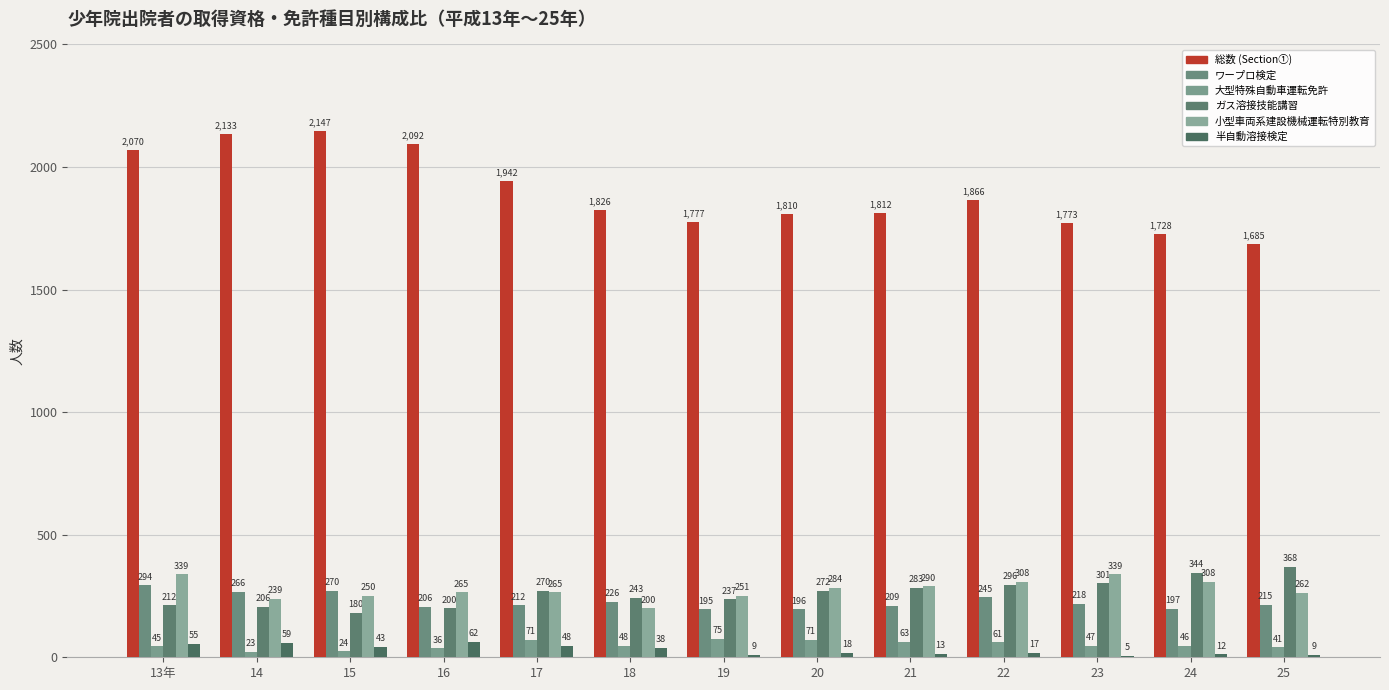

What is the sum of the ガス溶接技能講習 values at 17 and 16?

470